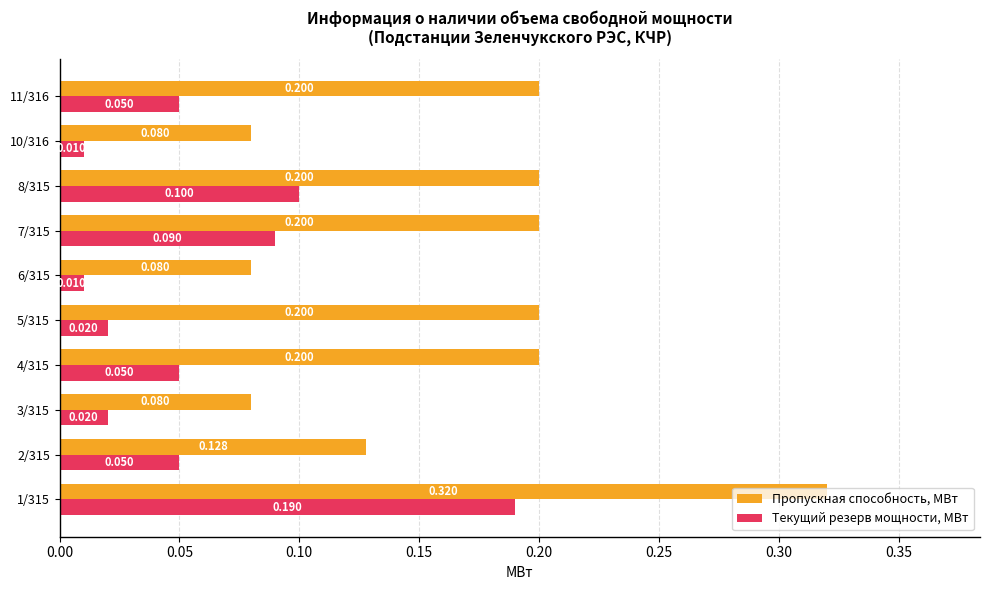

Is the value of Текущий резерв мощности, МВт at 5/315 greater than the value of Пропускная способность, МВт at 1/315?

No